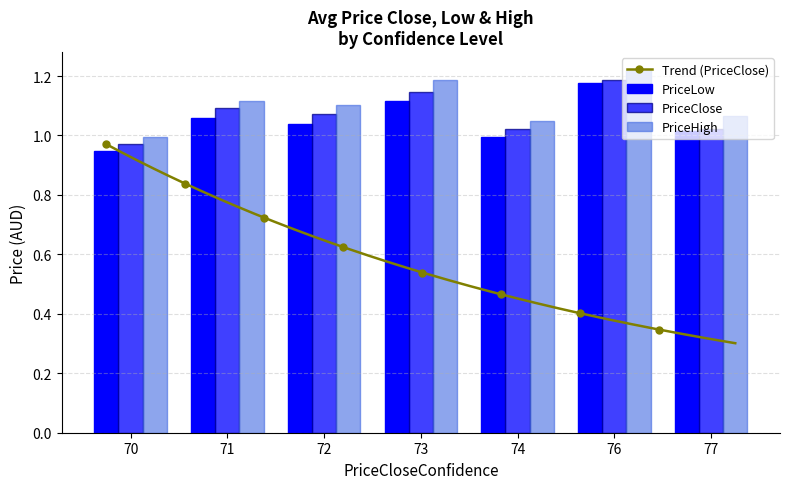

What is the minimum value for PriceHigh?

1.0